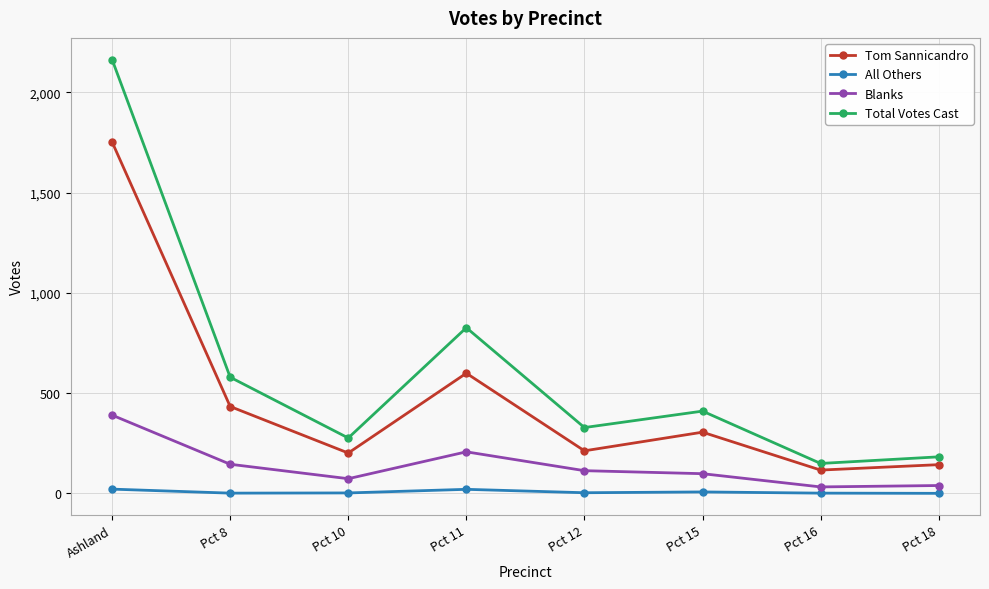

What is the label of the 5th point from the left?

Pct 12